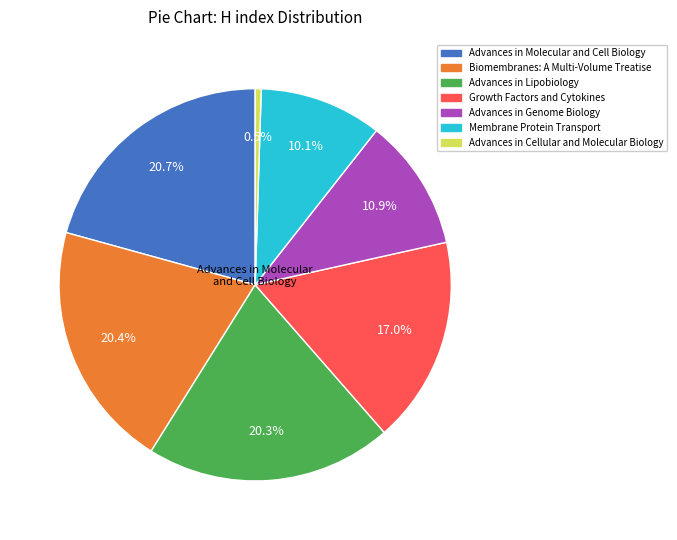

Count the number of slices in the pie.

7